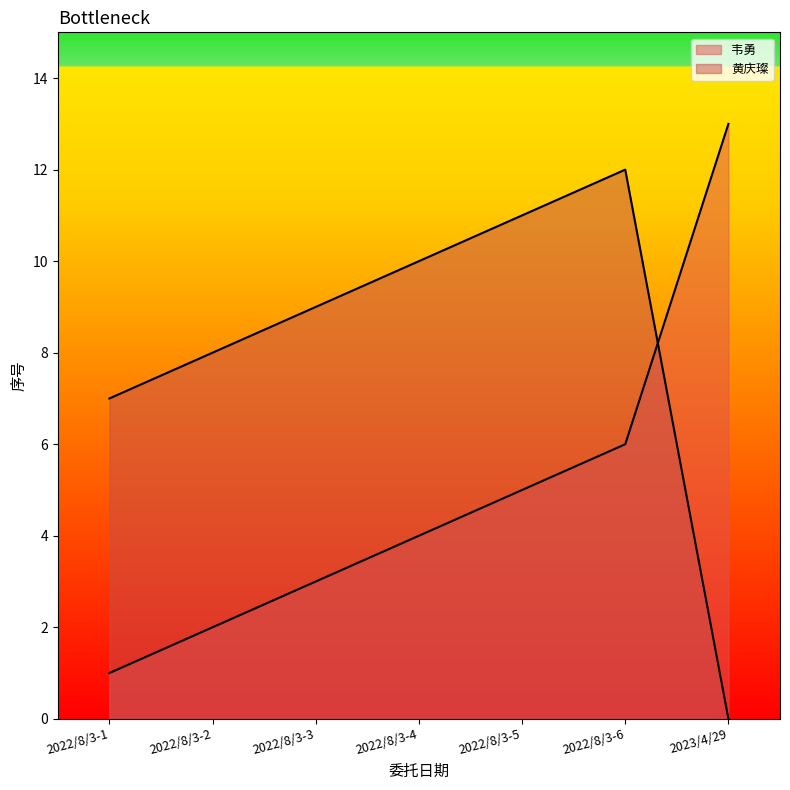

List the labels in order of 韦勇 value, largest first.

2023/4/29, 2022/8/3-6, 2022/8/3-5, 2022/8/3-4, 2022/8/3-3, 2022/8/3-2, 2022/8/3-1